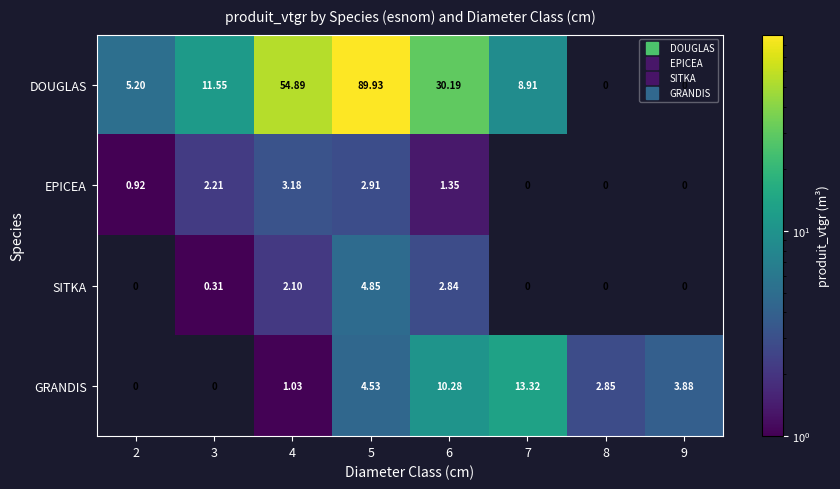

At how many categories does at least one series exceed 50?

2